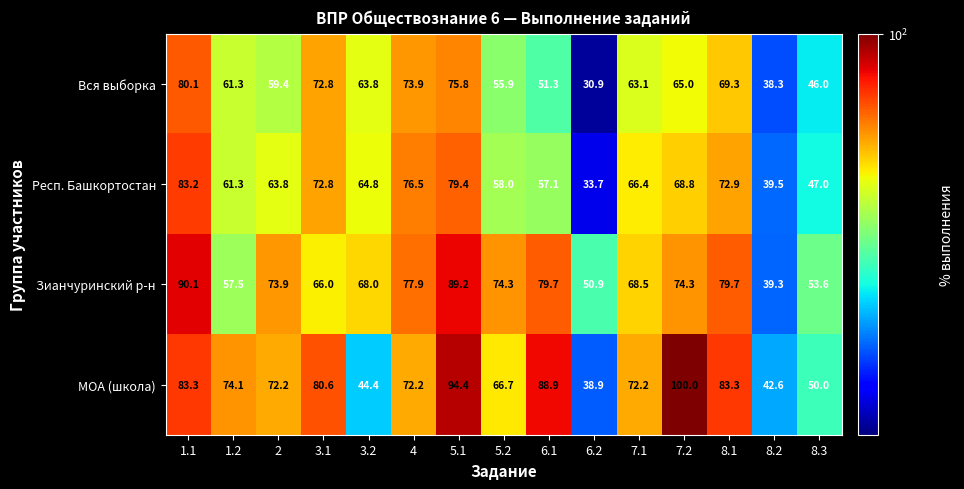

What is the difference between the highest and lowest values at 8.2?

4.3